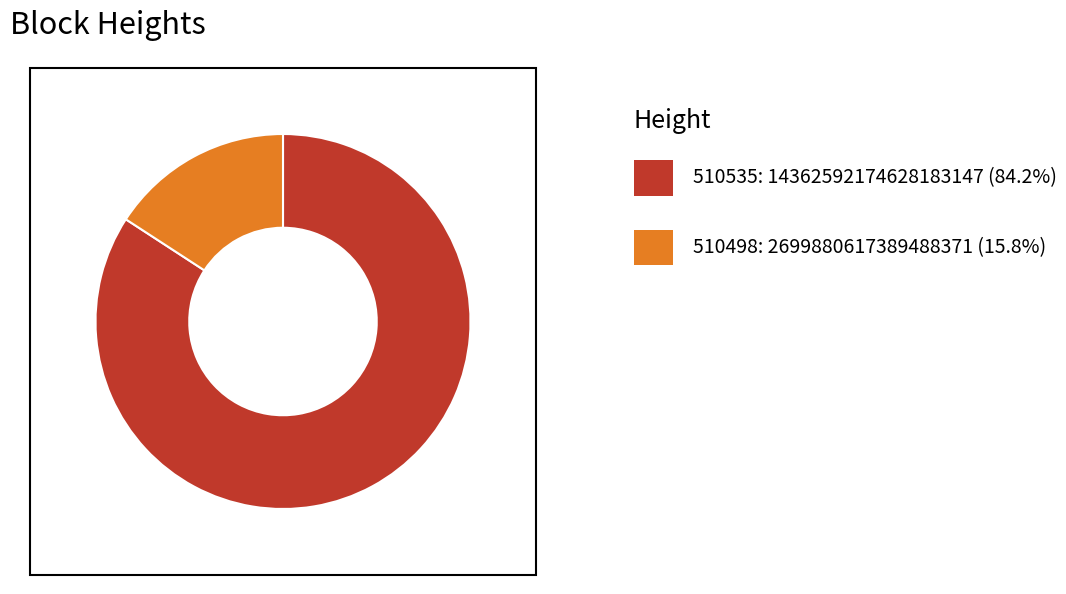

Does any single category account for the majority?

Yes